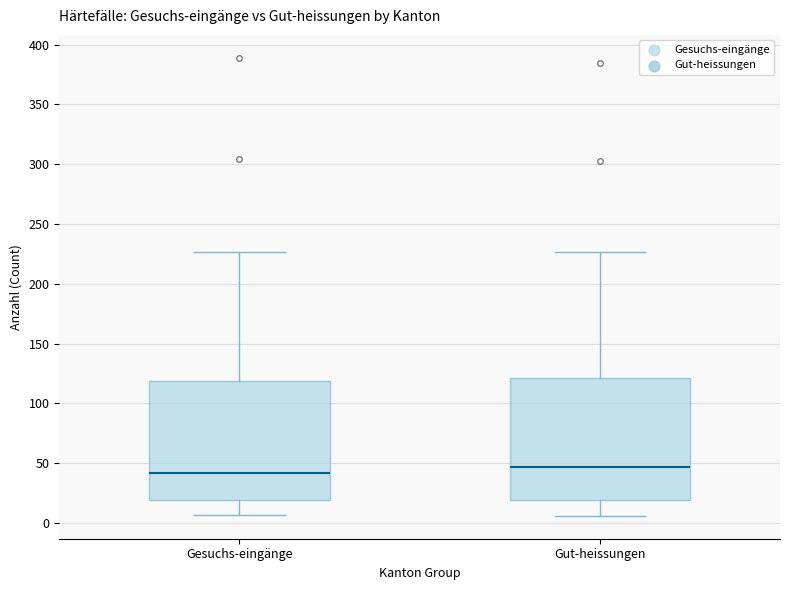

Where is the upper edge of the box for Gesuchs-eingänge on the y-axis? The values are not printed on the chart, so give them approximately, as read against the axis.

120